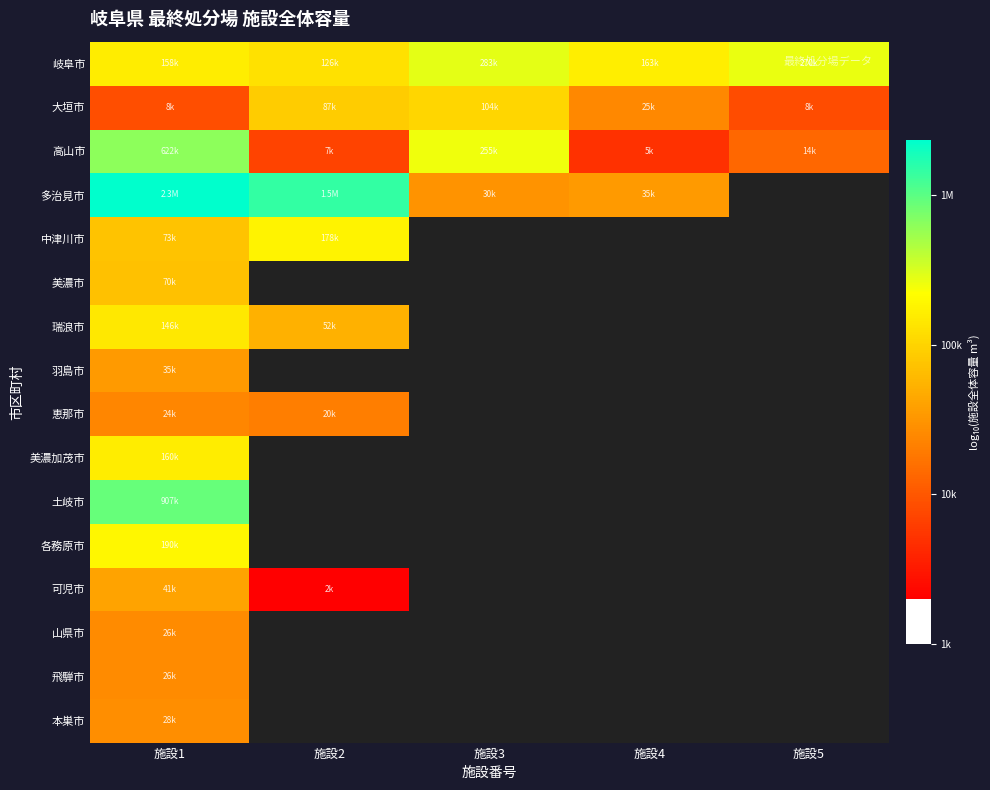

At which category is the sum across all series the highest?

施設1